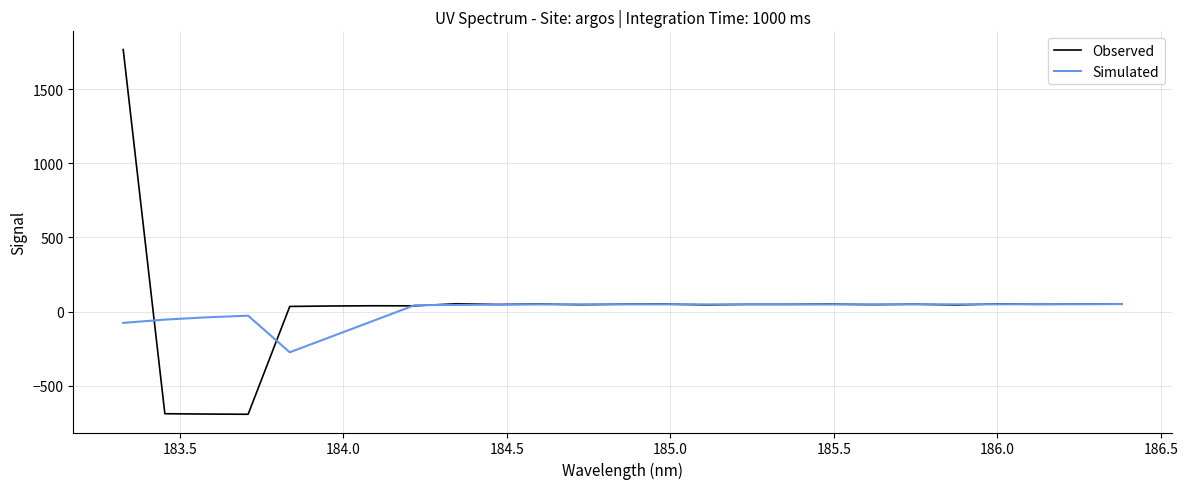

Rank the series by their maximum value, from lowest to highest.

Simulated, Observed